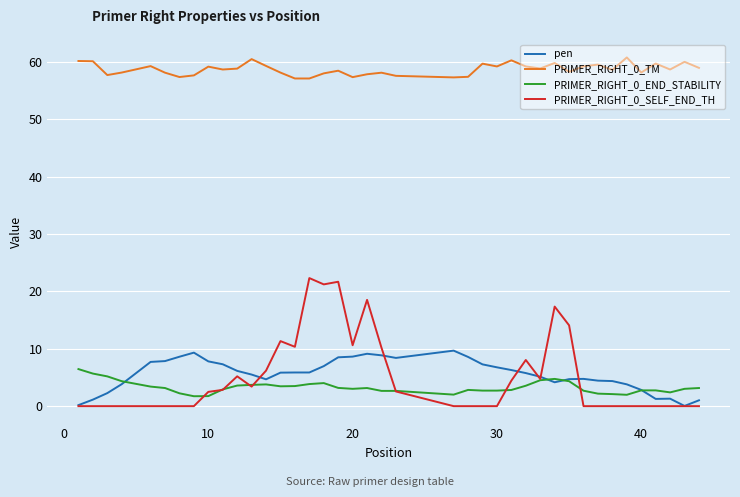

What is the greatest value displayed?

60.8